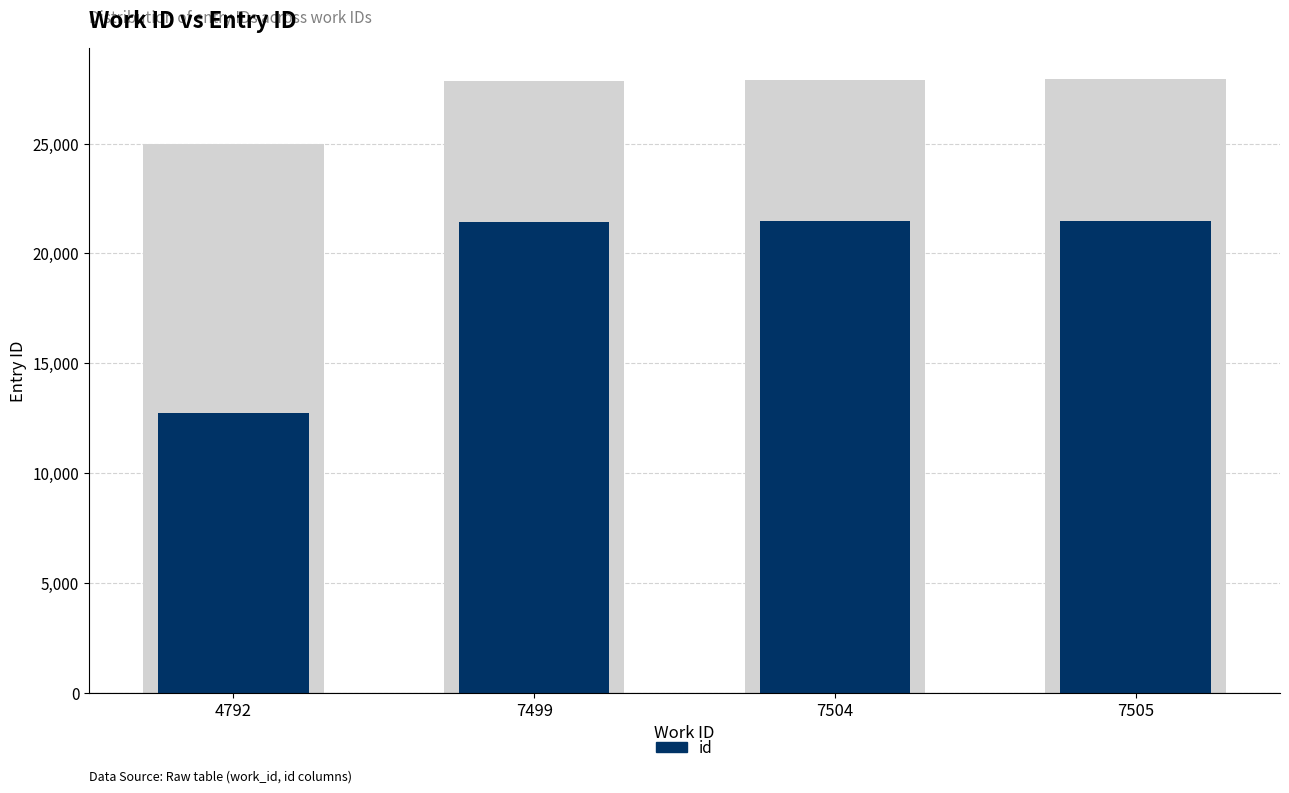

Between 4792 and 7504, which is larger?

7504